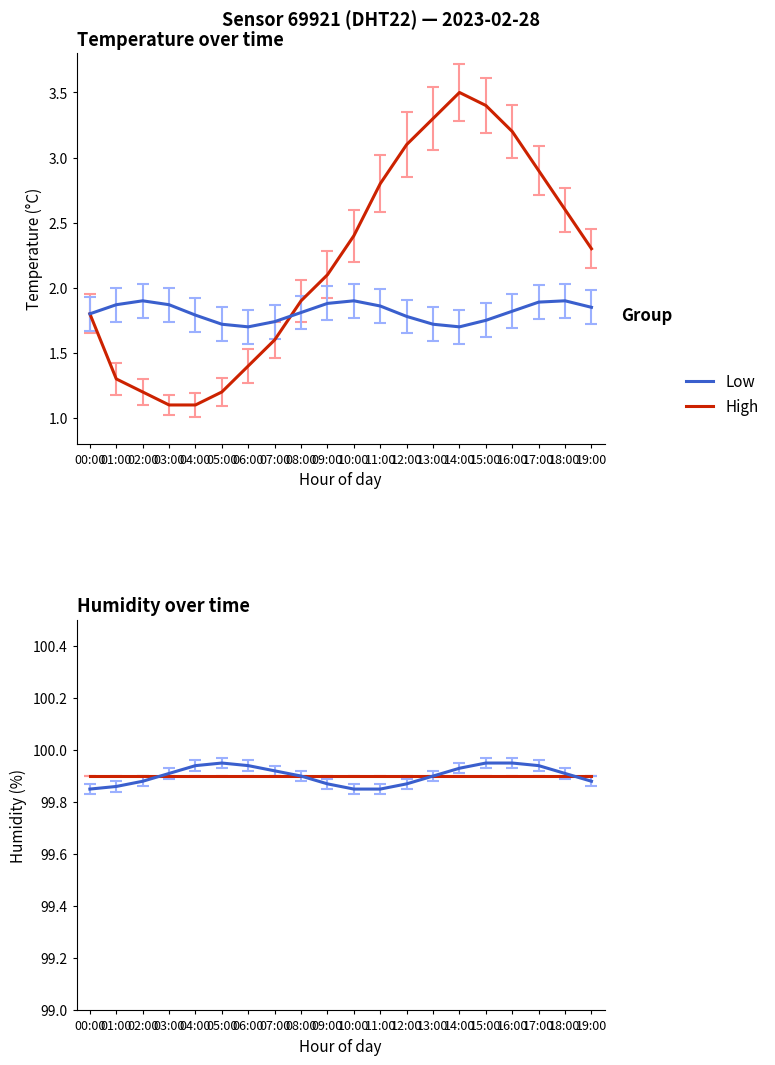

Which has a higher value, 17:00 or 15:00?

15:00